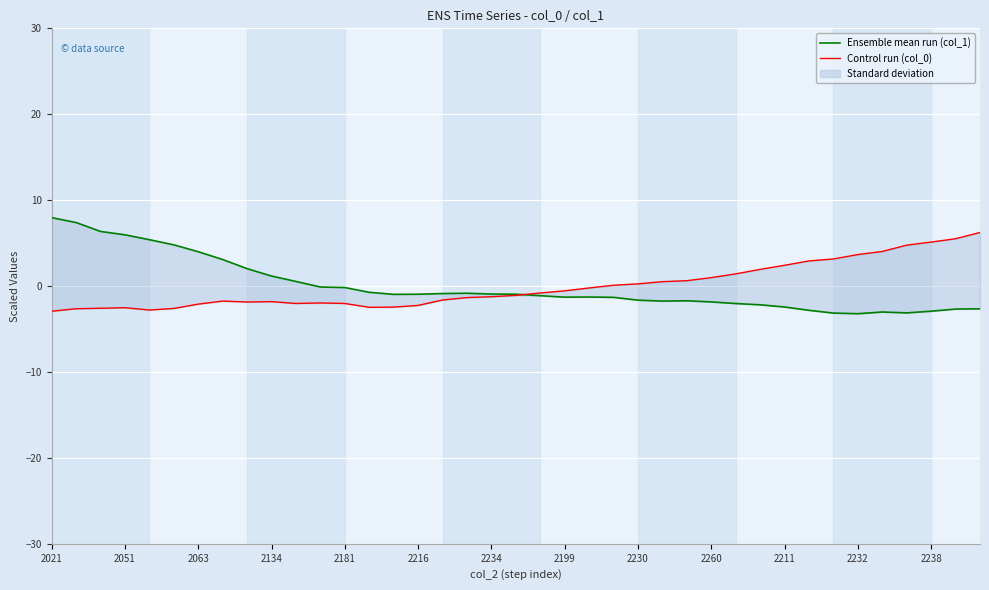

True or false: Control run (col_0) and Ensemble mean run (col_1) cross at least once.

True